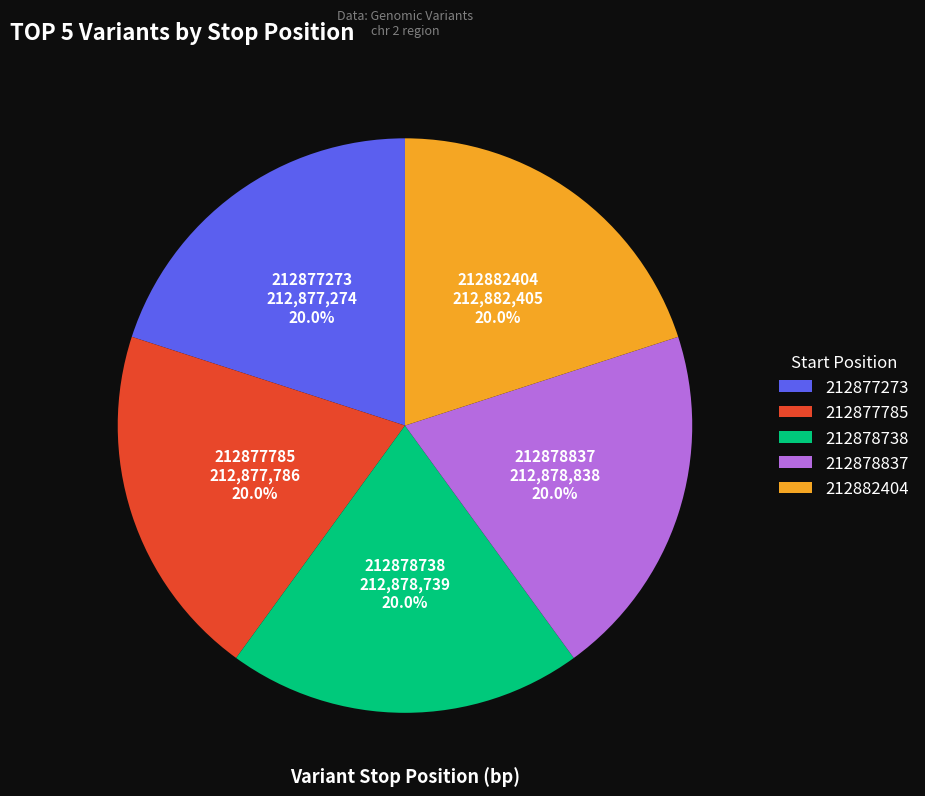

Is it true that 212877785 is 20% of the pie?

True